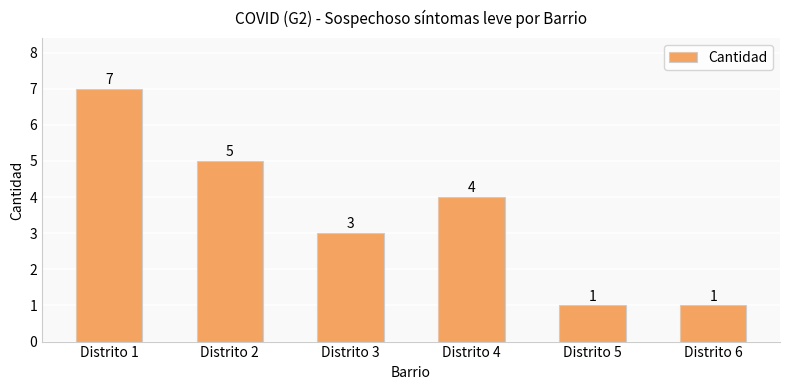

Is it true that the value at Distrito 6 is 1?

True